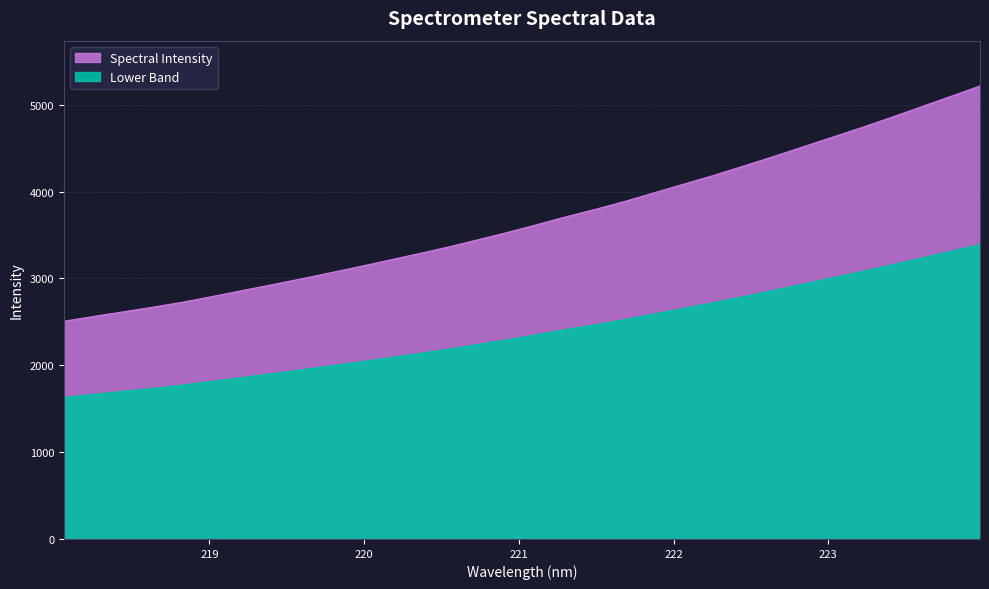

Approximately how many times larger is the value at 222.263 compared to 220.9264?

1.2